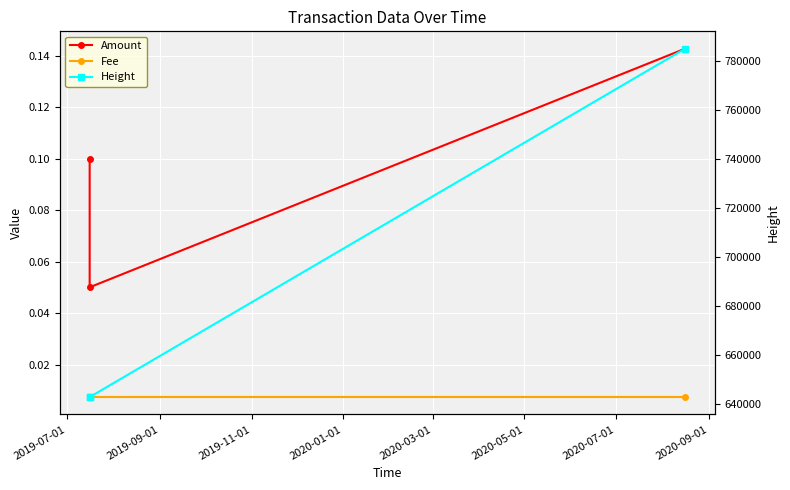

What is the difference between the Height values at 2019-11-01 and 2019-09-01?

142126.0